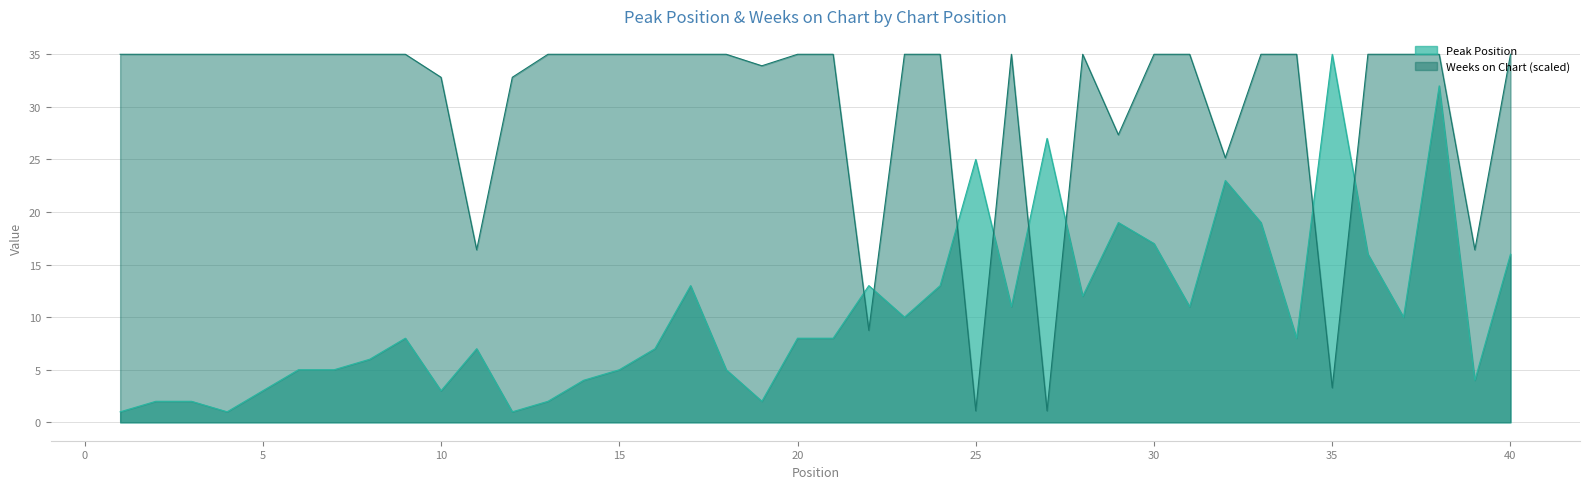

How many lines are shown in the chart?

2